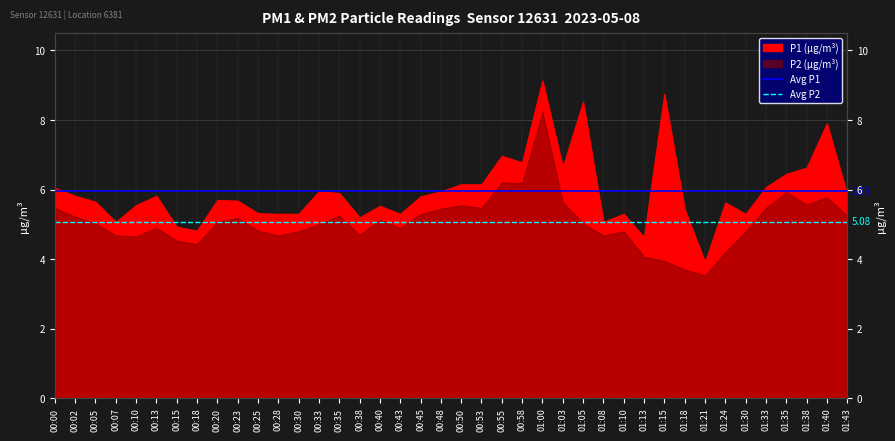

True or false: Avg P2 has a value of 8.4 at 00:00.

False